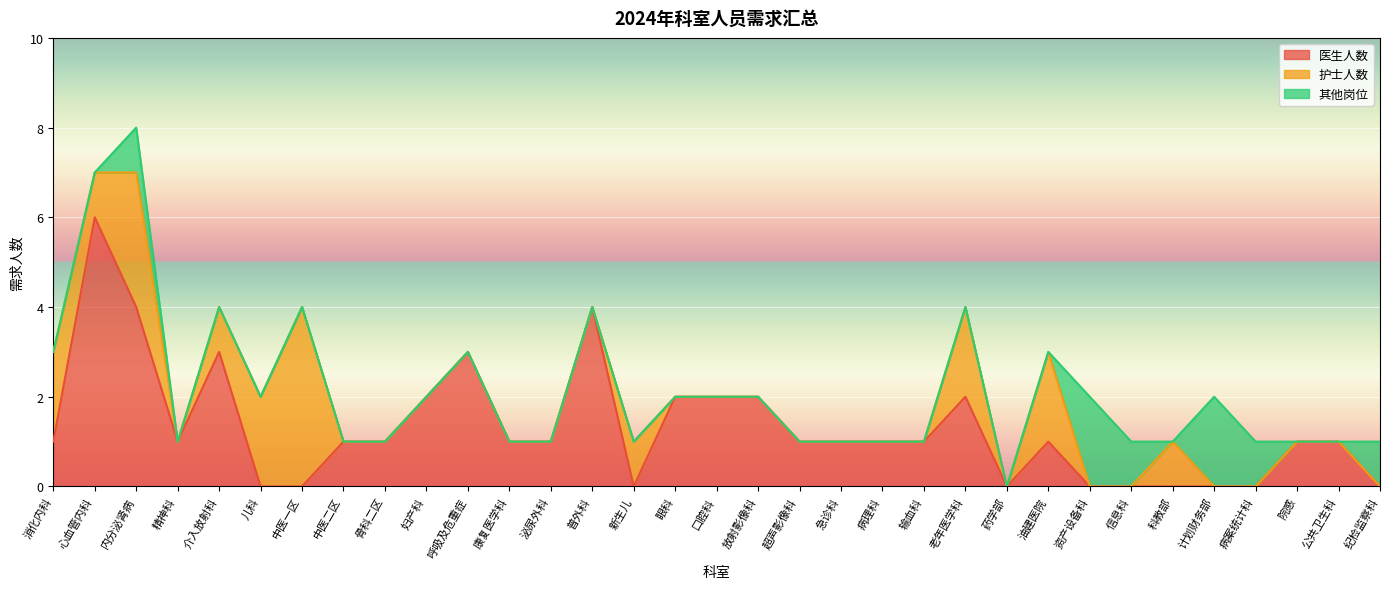

Reading right to left, what are all the values shown in this chart?

医生人数: 0	1	1	0	0	0	0	0	1	0	2	1	1	1	1	2	2	2	0	4	1	1	3	2	1	1	0	0	3	1	4	6	1
护士人数: 0	0	0	0	0	1	0	0	2	0	2	0	0	0	0	0	0	0	1	0	0	0	0	0	0	0	4	2	1	0	3	1	2
其他岗位: 1	0	0	1	2	0	1	2	0	0	0	0	0	0	0	0	0	0	0	0	0	0	0	0	0	0	0	0	0	0	1	0	0